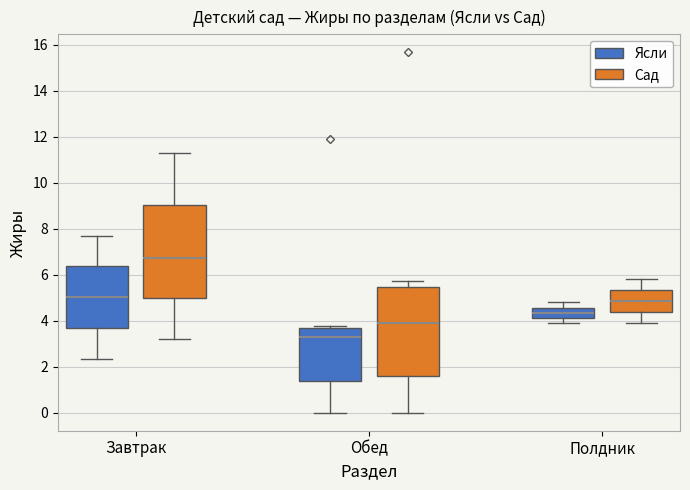

Reading left to right, read every box against the y-axis: the position of its median line, the range the box covers, and the ends of its whiskers. The values are not printed on the chart, so give them approximately, as read against the axis.

Завтрак (Ясли): median 5.0, box 3.6 to 6.4, whiskers 2.4 to 7.8
Завтрак (Сад): median 6.8, box 5.0 to 9.0, whiskers 3.2 to 11.4
Обед (Ясли): median 3.2, box 1.4 to 3.6, whiskers 0.0 to 3.8
Обед (Сад): median 4.0, box 1.6 to 5.4, whiskers 0.0 to 5.8
Полдник (Ясли): median 4.4, box 4.2 to 4.6, whiskers 4.0 to 4.8
Полдник (Сад): median 4.8, box 4.4 to 5.4, whiskers 4.0 to 5.8